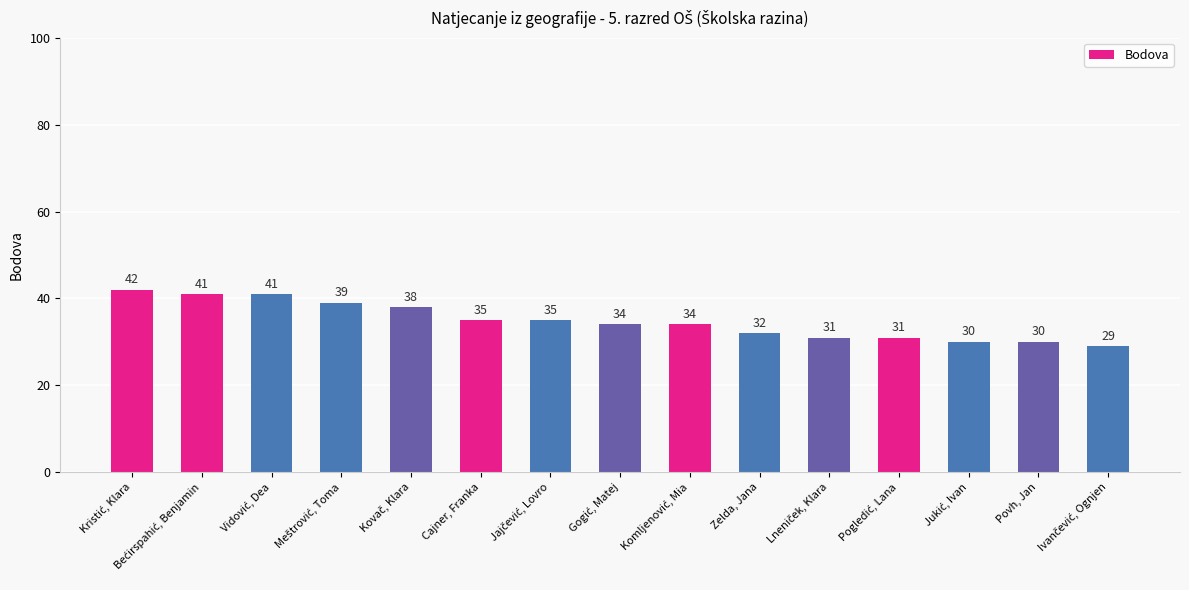

Does the chart contain stacked bars?

No